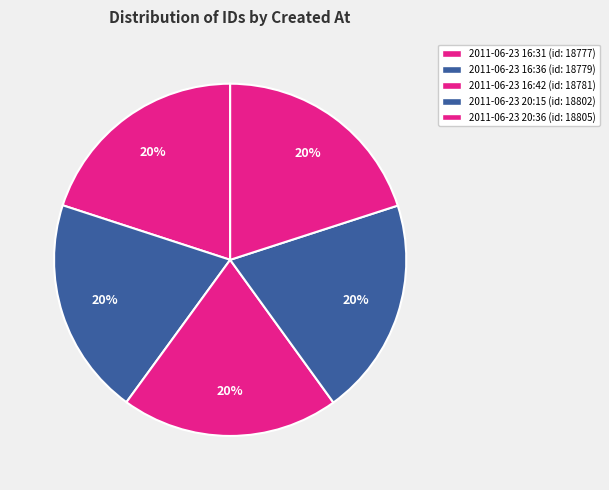

How many segments does this pie chart have?

5